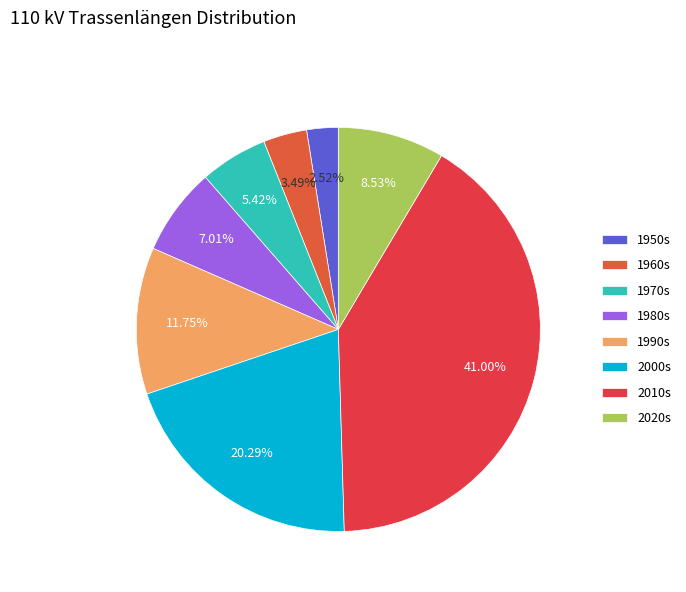

How many segments does this pie chart have?

8